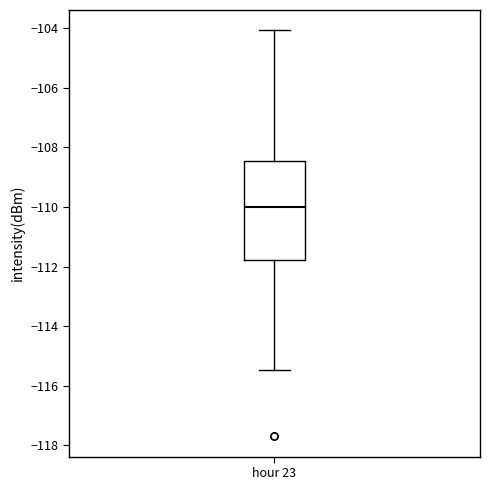

Transcribe this box plot: give where the median line is, the range the box spans, and where the two whiskers end, as read against the y-axis. The values are not printed on the chart, so give them approximately, as read against the axis.

median -110.0, box -111.8 to -108.4, whiskers -115.4 to -104.0